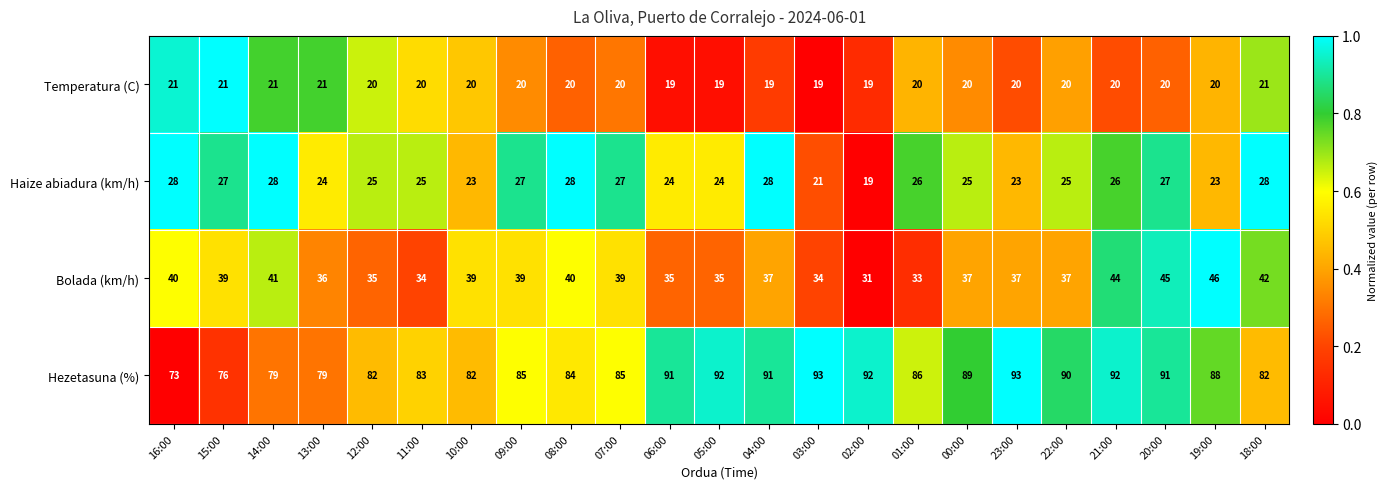

At which category is the sum across all series the highest?

20:00